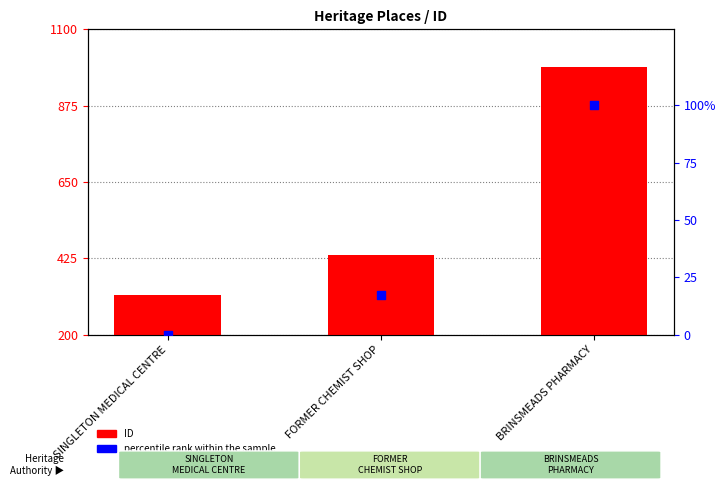

Is the value of ID at SINGLETON MEDICAL CENTRE greater than the value of percentile rank within the sample at BRINSMEADS PHARMACY?

Yes